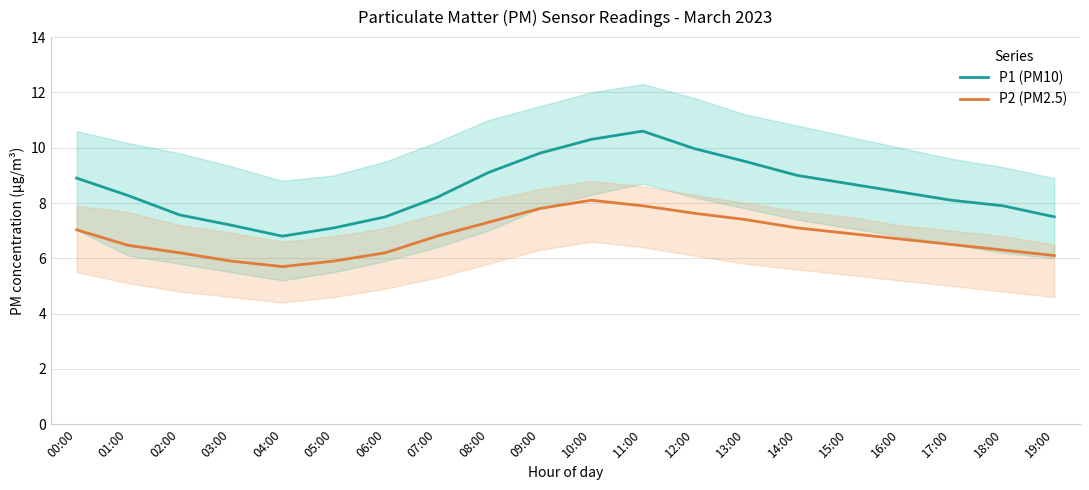

What is the value of the P2 (PM2.5) point at the 20th from the left?

6.1